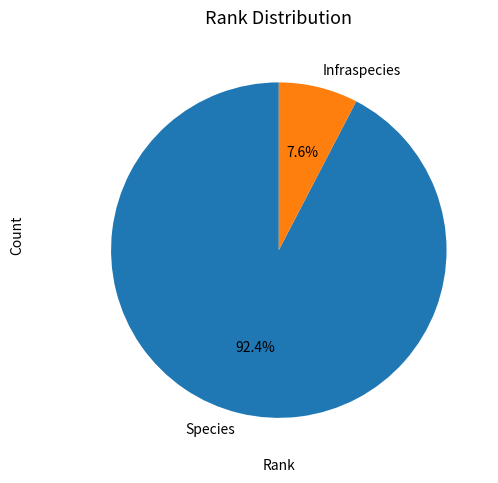

What portion of the pie excludes Species?

7.6%